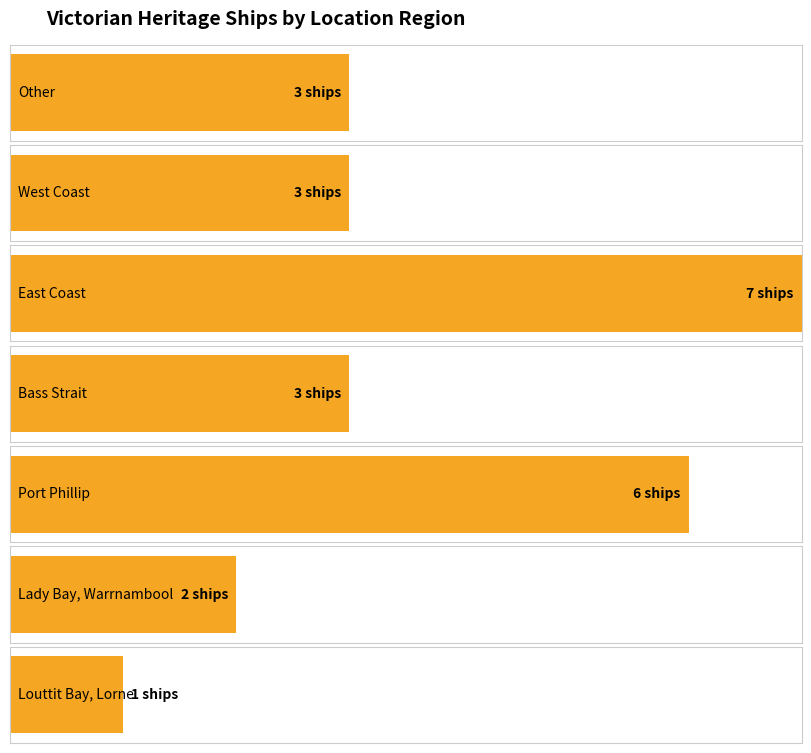

True or false: the data shows 3 at Other.

True